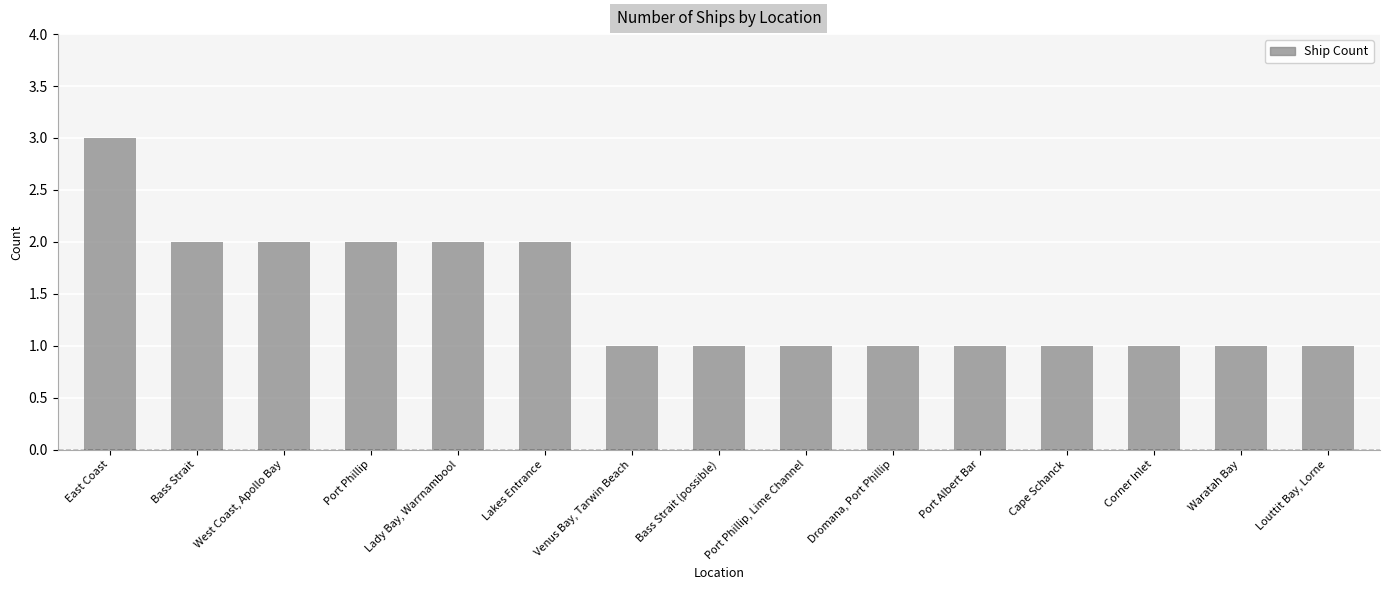

How many distinct data groups are displayed?

1